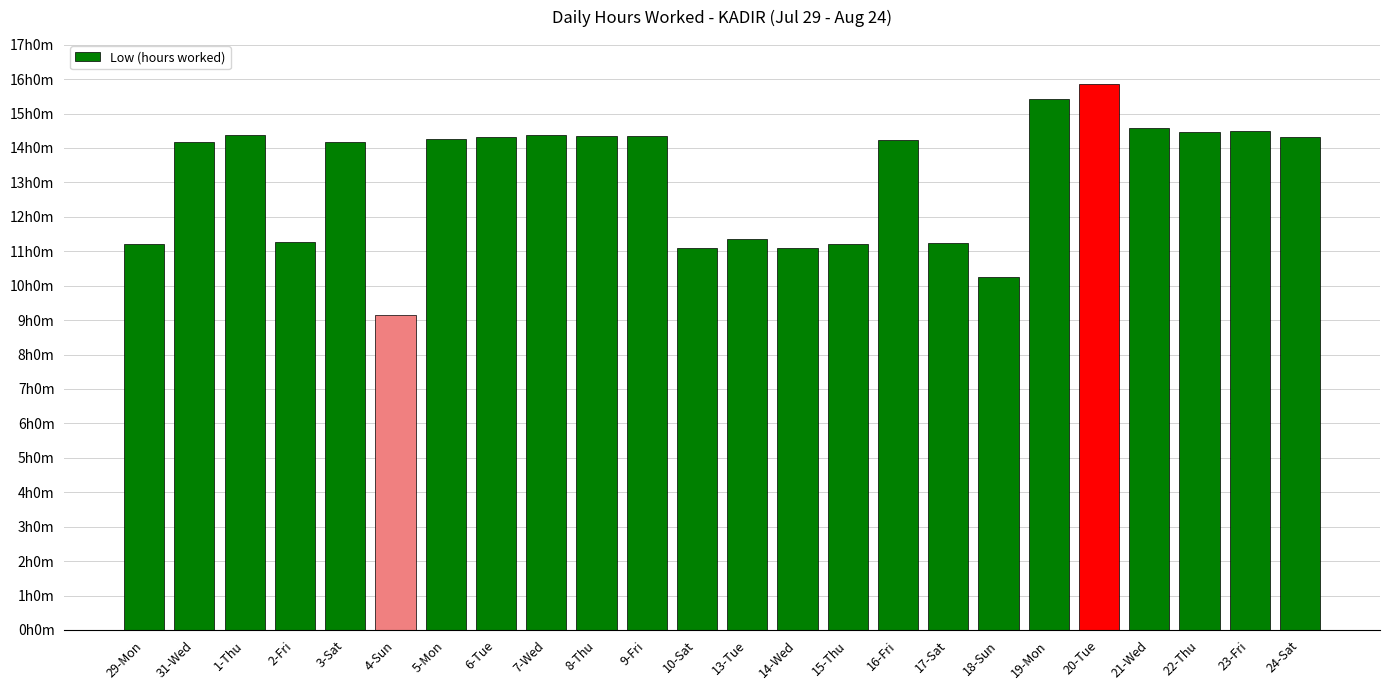

At which label does the data first exceed 14?

31-Wed